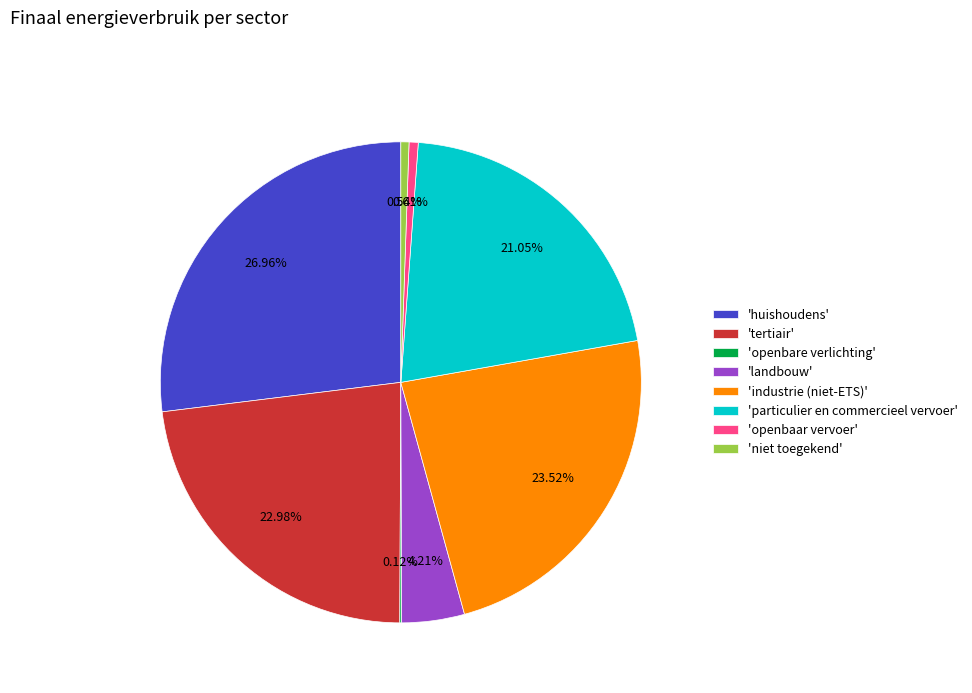

Which slice is the largest?

'huishoudens'